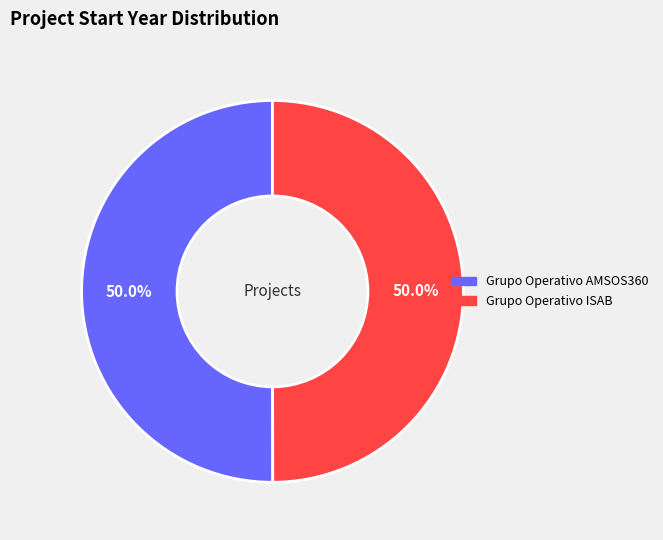

Approximately how many times larger is the value at Grupo Operativo AMSOS360 compared to Grupo Operativo ISAB?

1.0